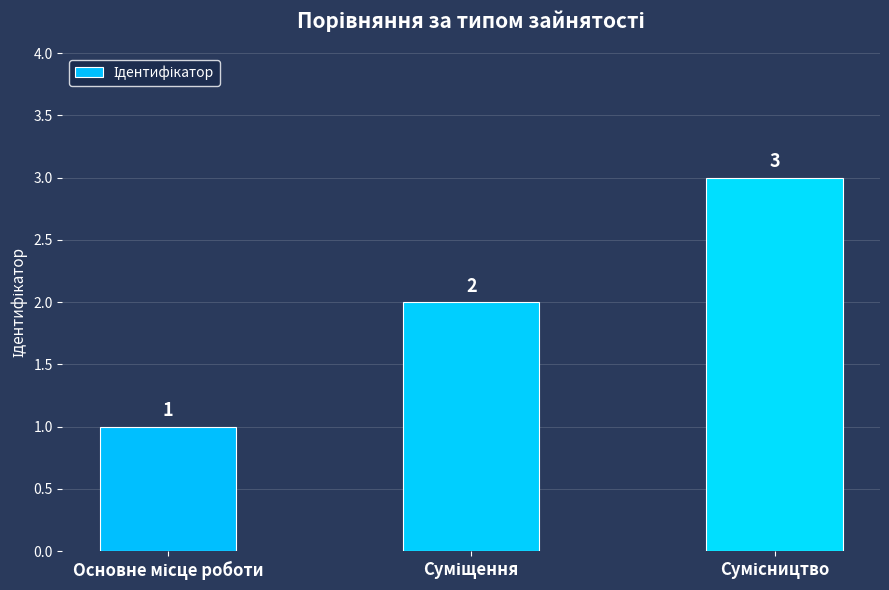

What is the sum of all values?

6